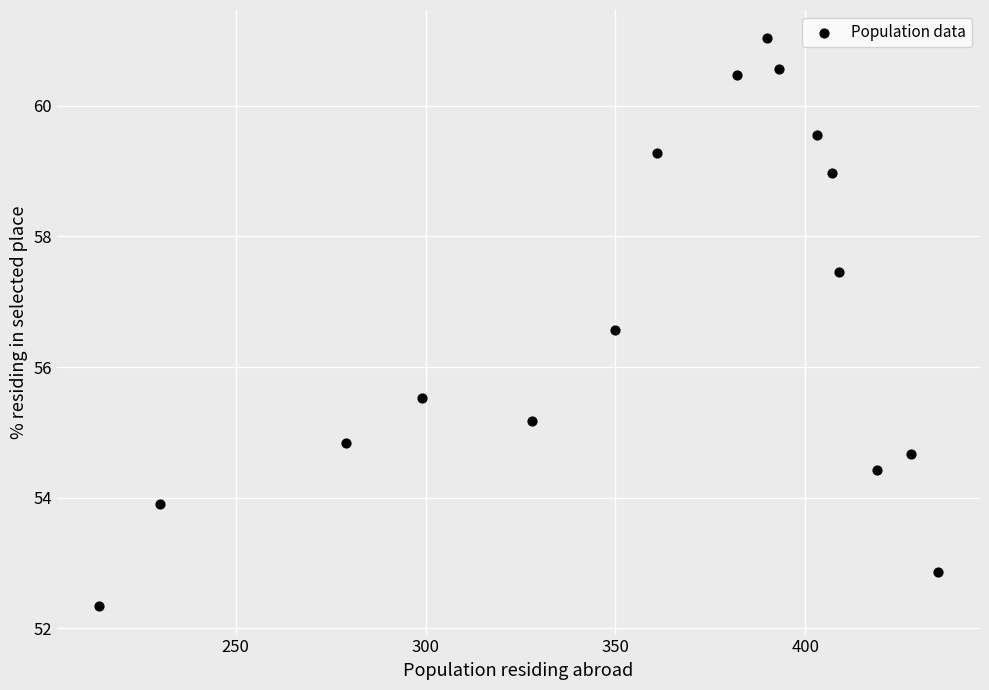

What is the range of X values (max minus min)?

221.0